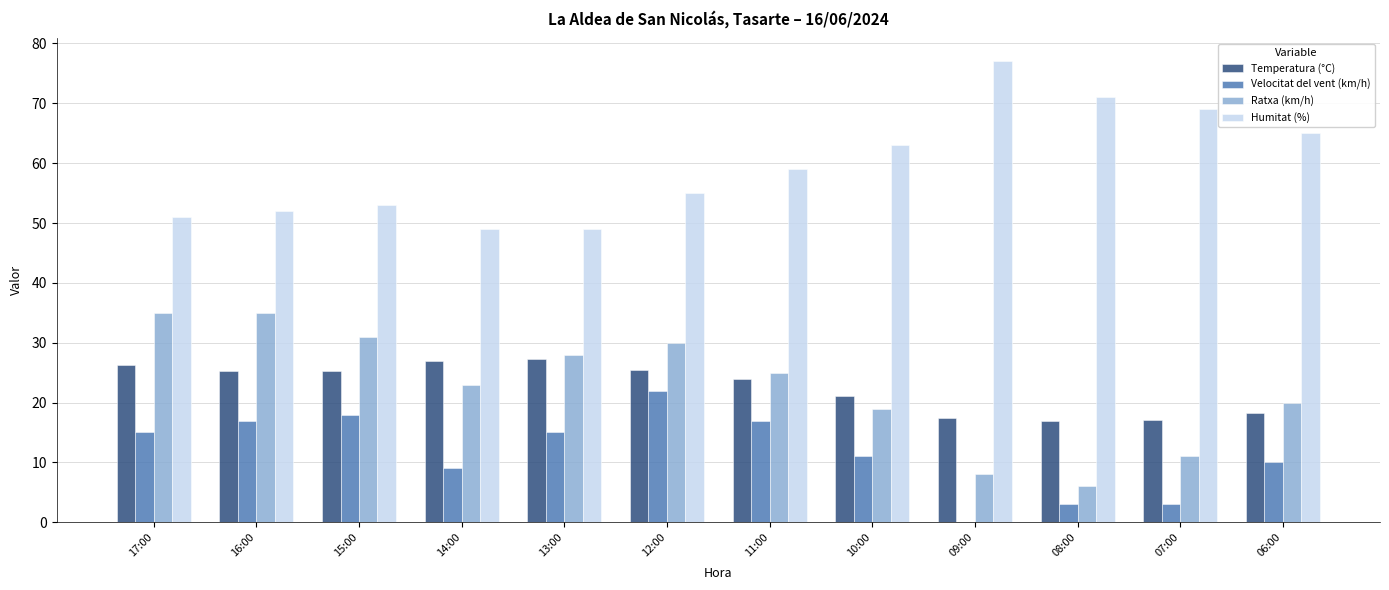

What is the highest value of the Temperatura (°C) series?

27.3